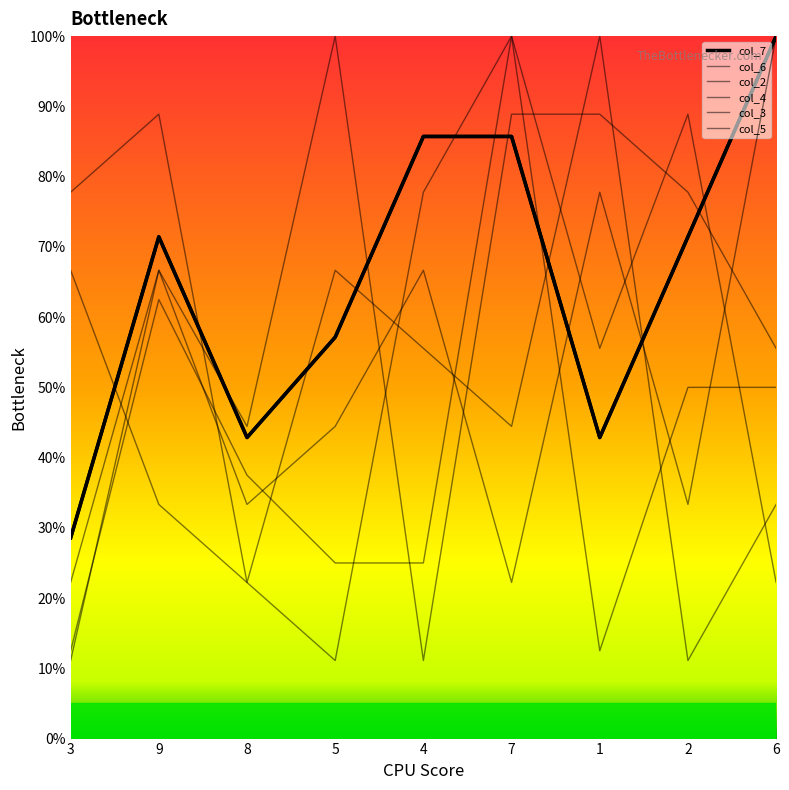

Reading right to left, transcribe all the data shown in this chart.

col_7: 6=100.0	2=71.4	1=42.9	7=85.7	4=85.7	5=57.1	8=42.9	9=71.4	3=28.6
col_6: 6=50.0	2=50.0	1=12.5	7=100.0	4=25.0	5=25.0	8=37.5	9=62.5	3=12.5
col_2: 6=100.0	2=33.3	1=77.8	7=22.2	4=66.7	5=44.4	8=33.3	9=66.7	3=11.1
col_4: 6=22.2	2=88.9	1=55.6	7=100.0	4=77.8	5=11.1	8=22.2	9=33.3	3=66.7
col_3: 6=55.6	2=77.8	1=88.9	7=88.9	4=11.1	5=100.0	8=44.4	9=66.7	3=22.2
col_5: 6=33.3	2=11.1	1=100.0	7=44.4	4=55.6	5=66.7	8=22.2	9=88.9	3=77.8